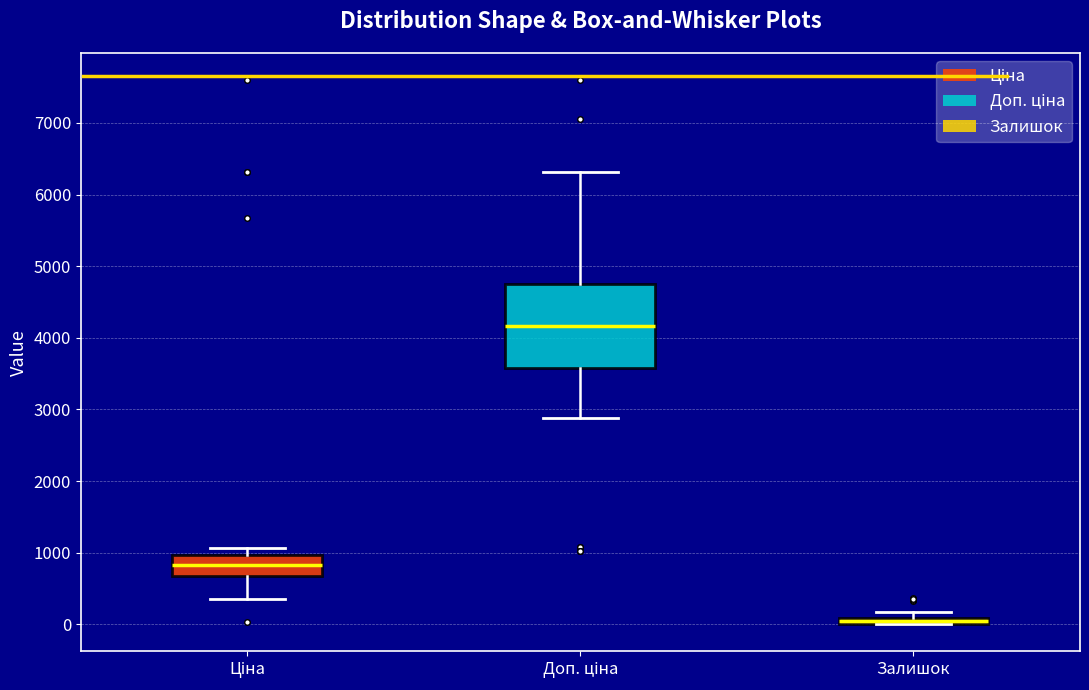

Which box has the lowest median line?

Залишок